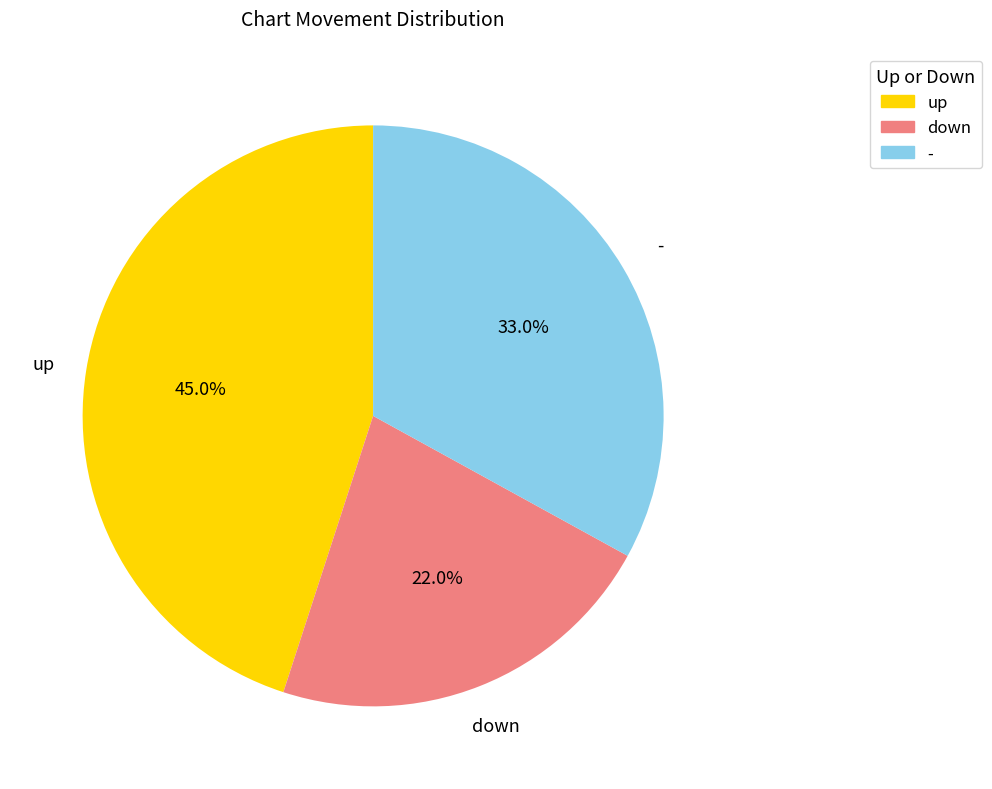

Count the number of slices in the pie.

3